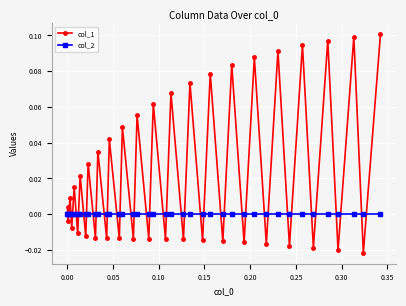

List the series in order of their overall mean, highest first.

col_1, col_2